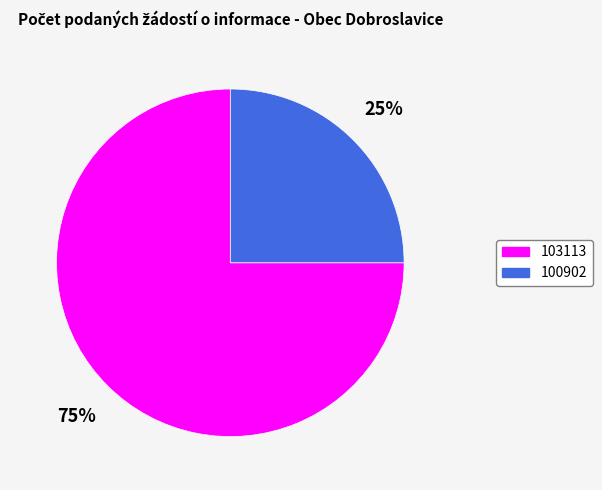

Do 100902 and 103113 together represent more than half of the pie?

Yes